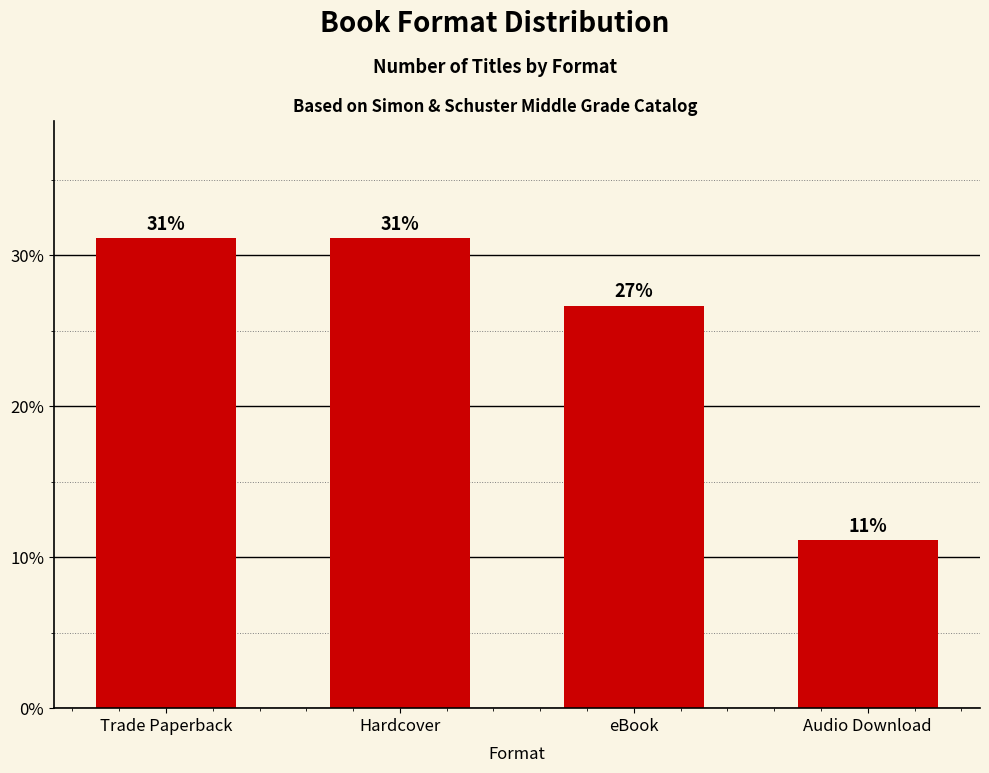

What is the average value?

25.0